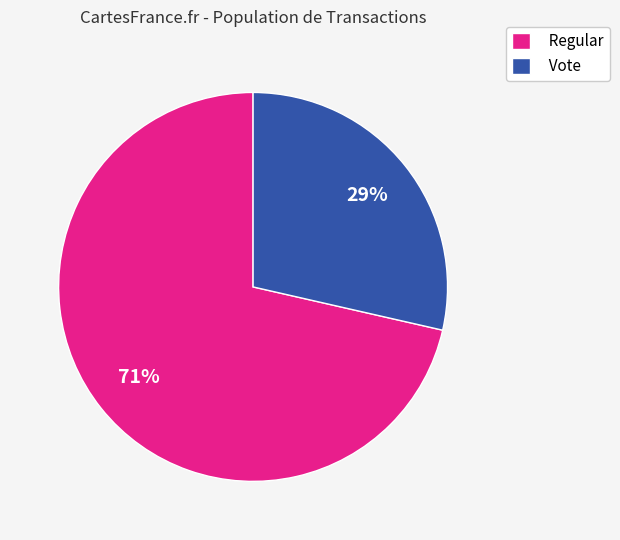

Is it true that Vote is 29% of the pie?

True